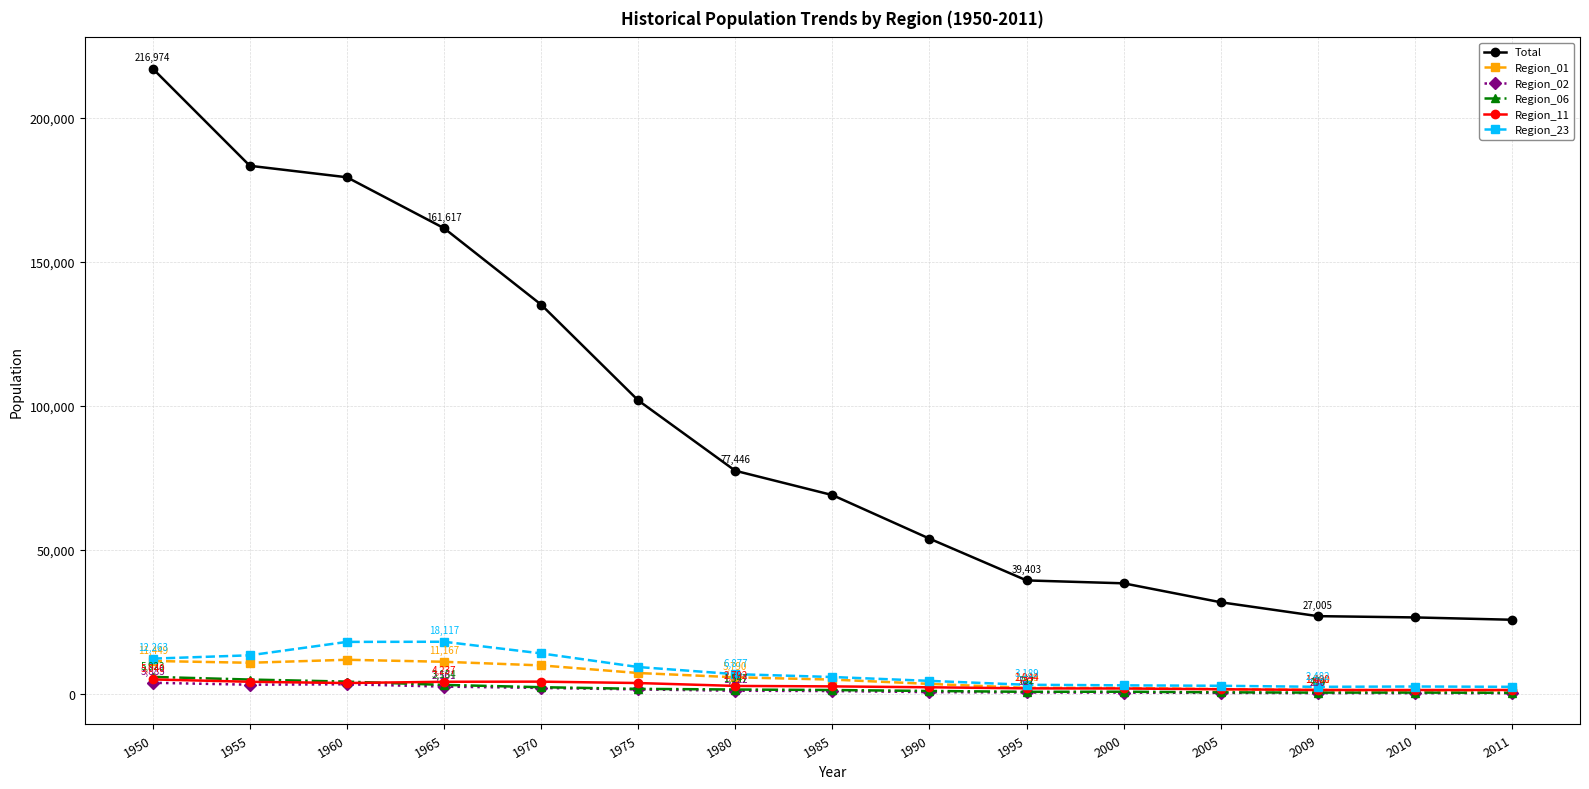

What is the maximum value for Total?

216974